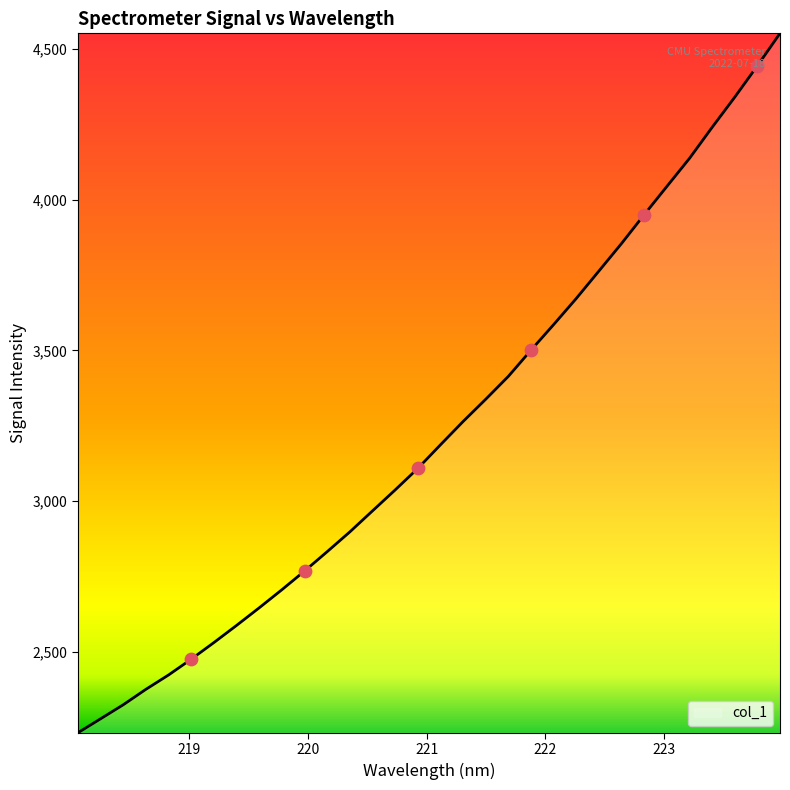

What is the difference between the maximum and minimum values?

2319.6